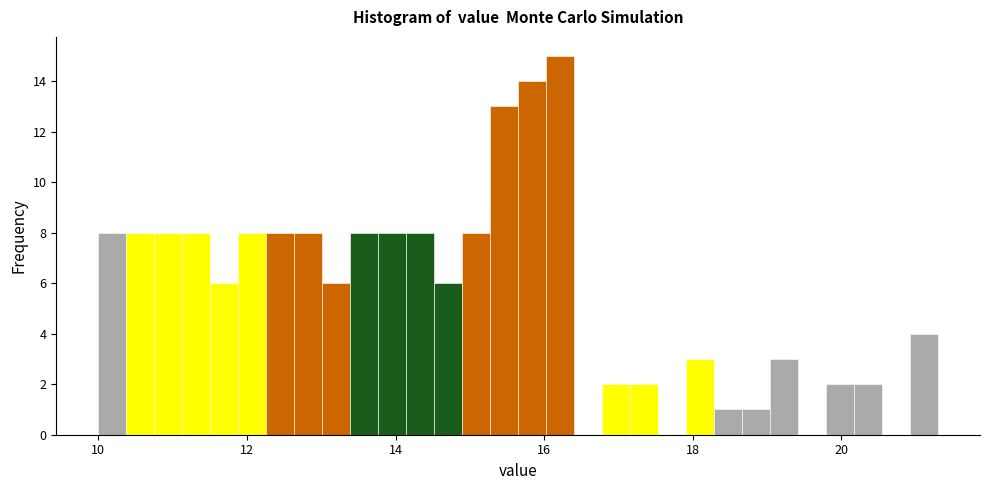

Around what value on the x-axis is the tallest bar? Give the approximate position of its centre, as read against the axis.

16.2